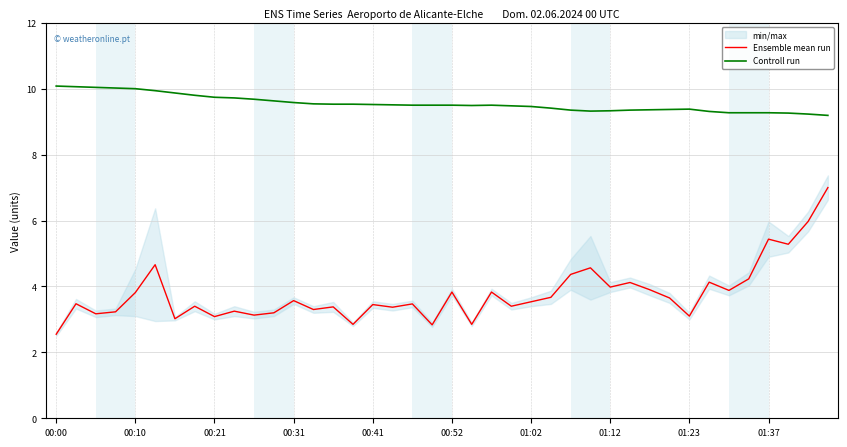

What is the spread (max minus min) of values at 25?

5.7